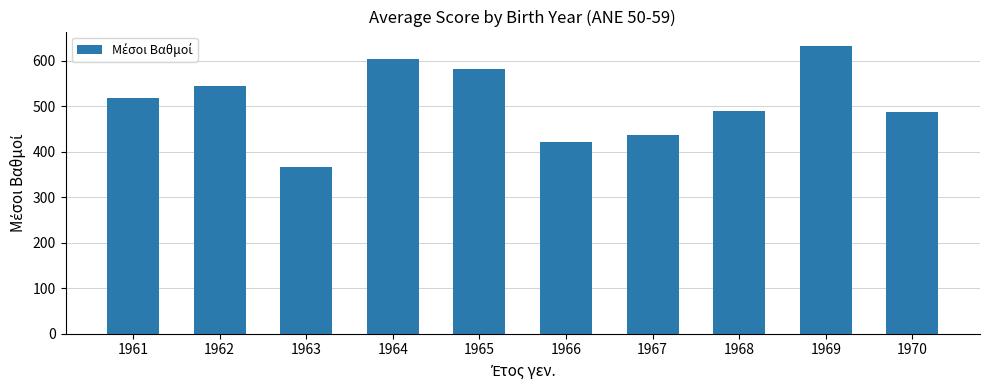

How many distinct data groups are displayed?

1